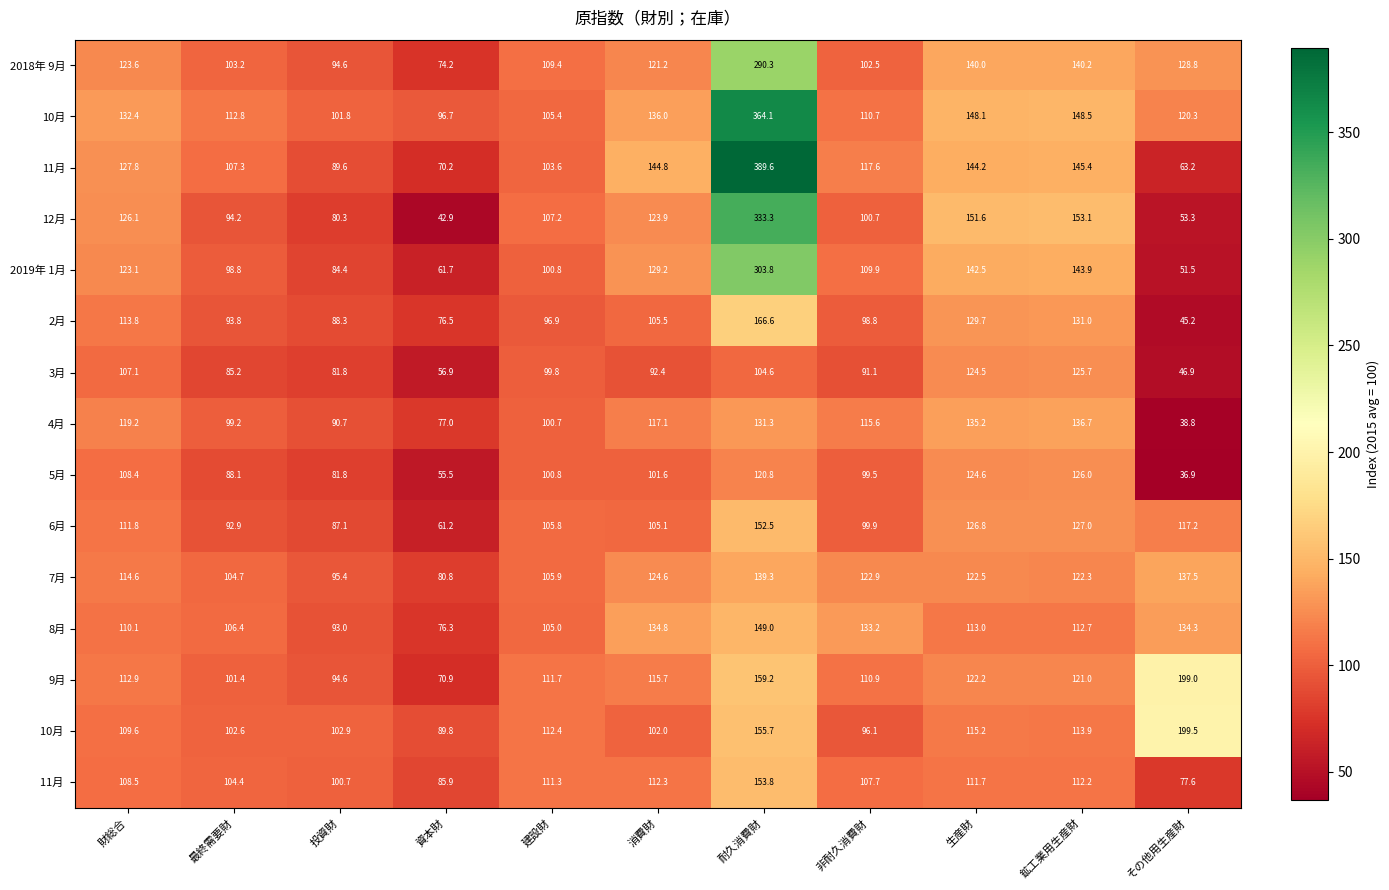

The value of 6月 at 非耐久消費財 is 144.2. True or false?

False